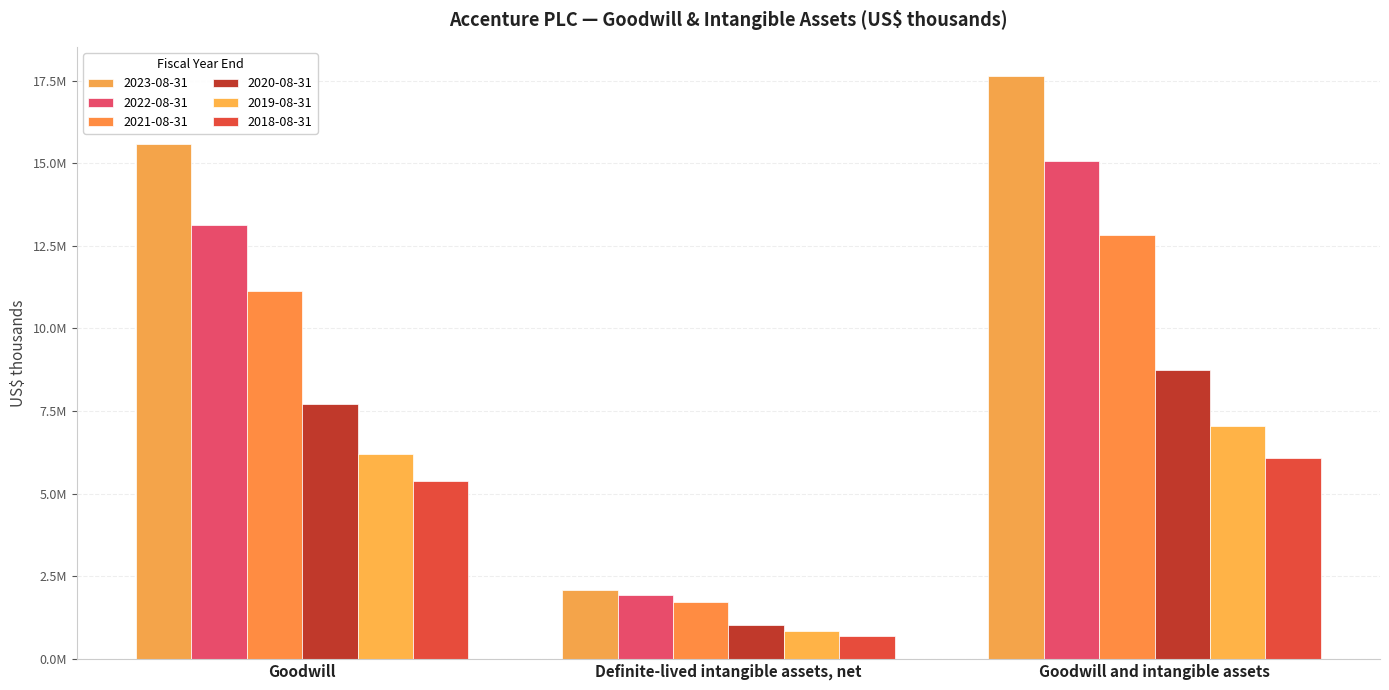

Reading right to left, what are all the values shown in this chart?

2023-08-31: 17645960	2072957	15573003
2022-08-31: 15064101	1930808	13133293
2021-08-31: 12836799	1710938	11125861
2020-08-31: 8739038	1029218	7709820
2019-08-31: 7046329	840779	6205550
2018-08-31: 6070122	687110	5383012